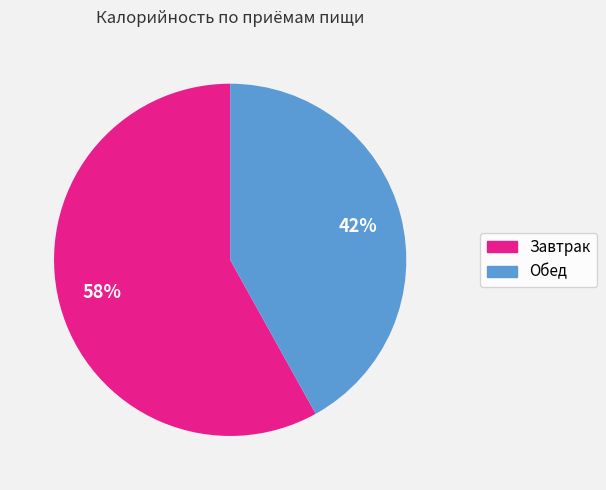

Is the sum of Завтрак and Обед greater than half?

Yes